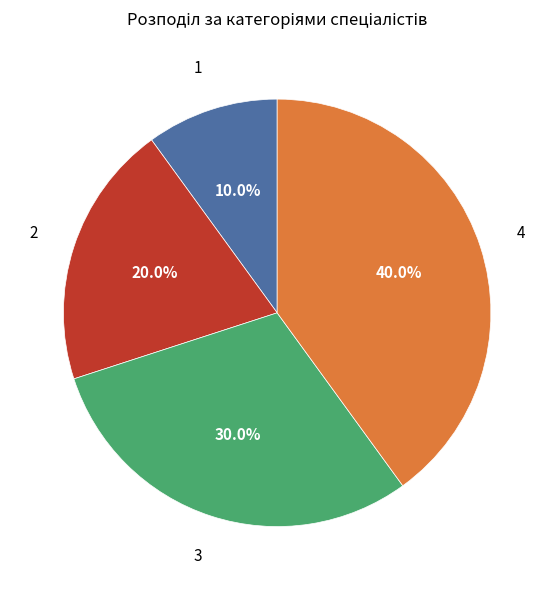

To the nearest percent, what is the difference between the largest and smallest slice percentages?

30%